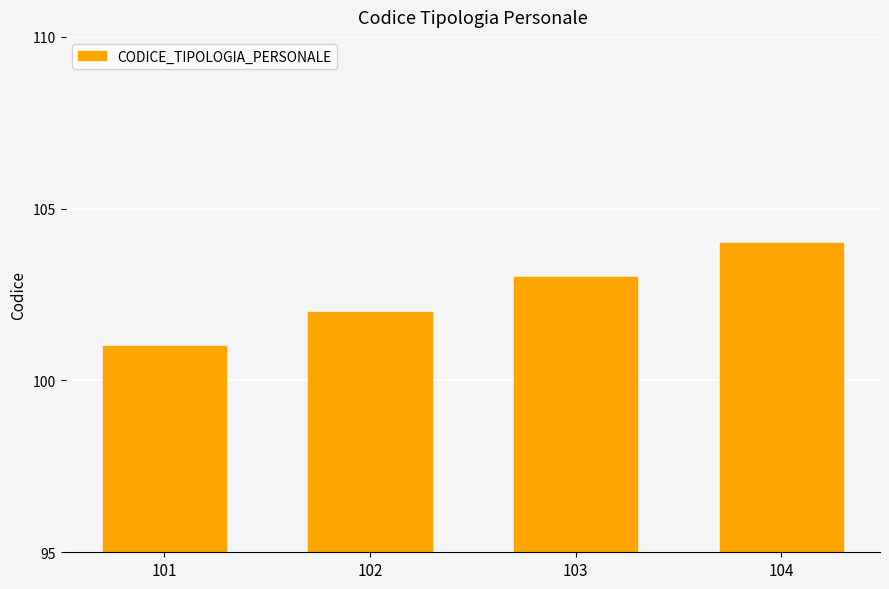

Reading right to left, extract all data points from this chart.

104=104	103=103	102=102	101=101